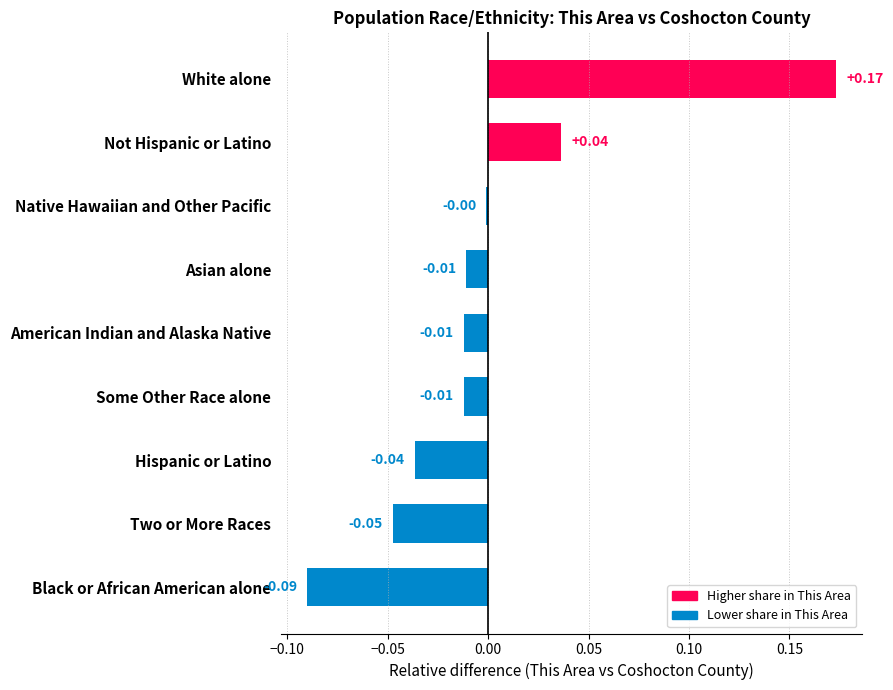

Between Not Hispanic or Latino and Two or More Races, which is larger?

Not Hispanic or Latino